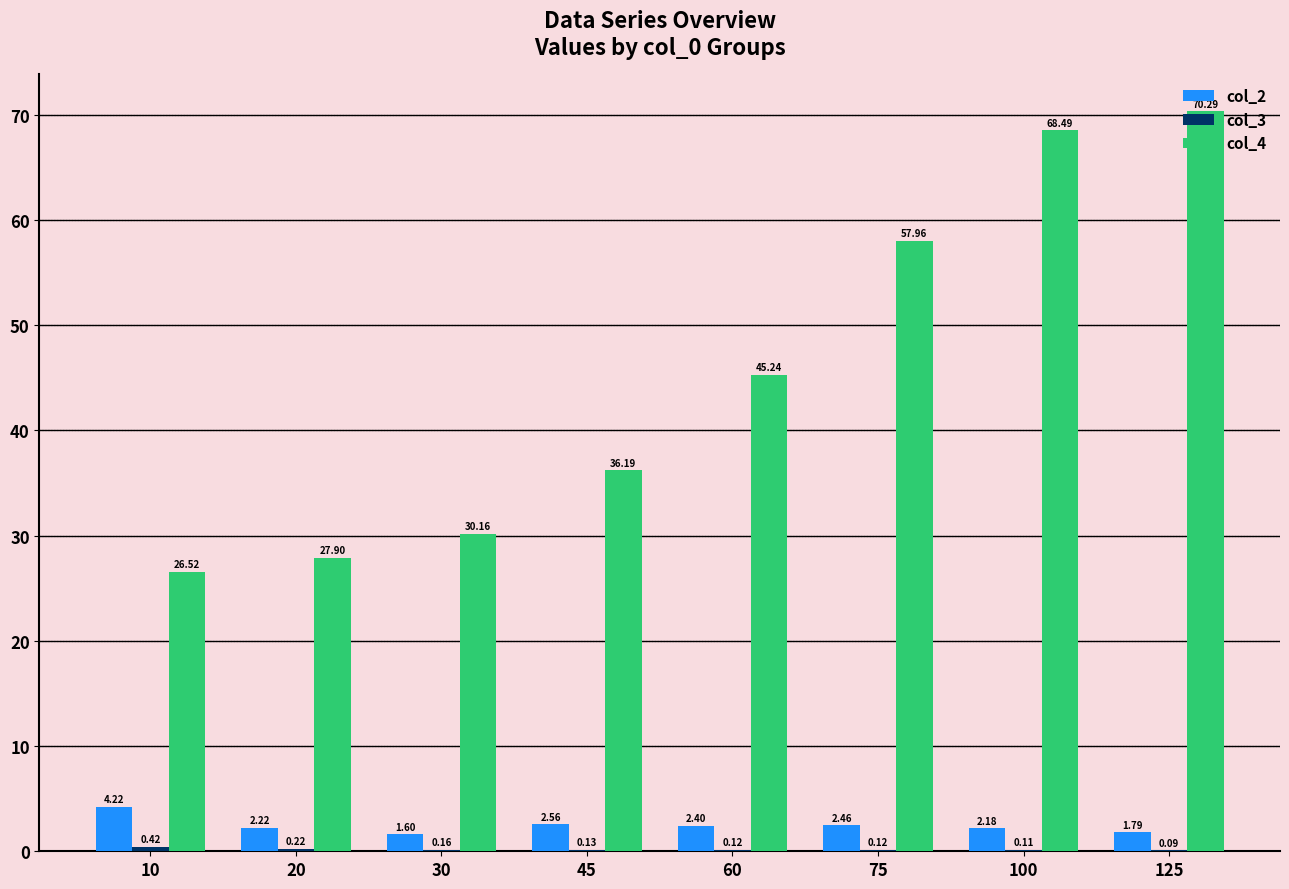

What is the difference between the col_4 values at 75 and 10?

31.4